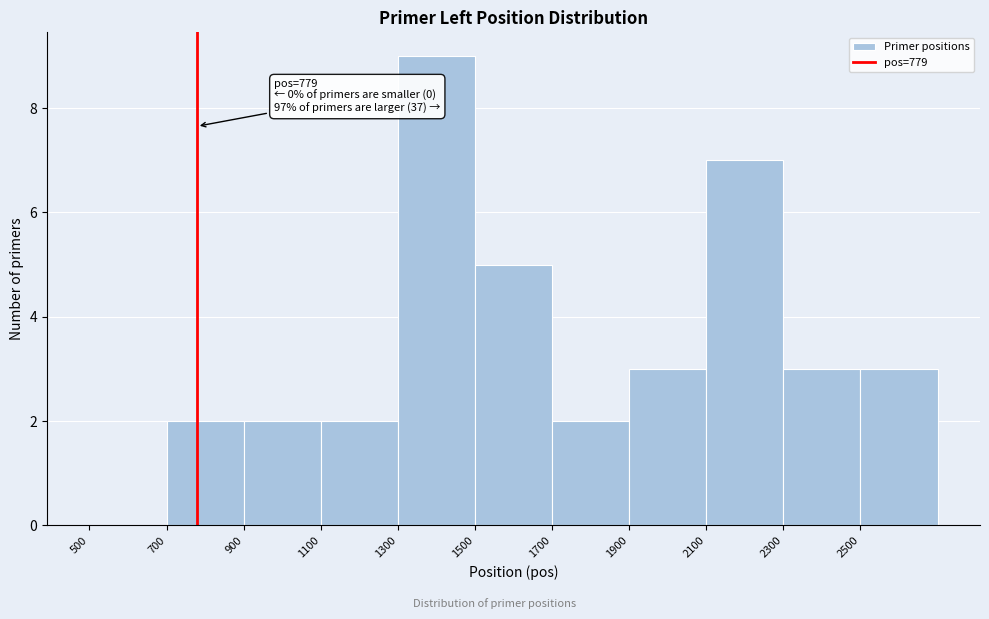

Which range on the x-axis has the tallest bar?

1300 to 1500